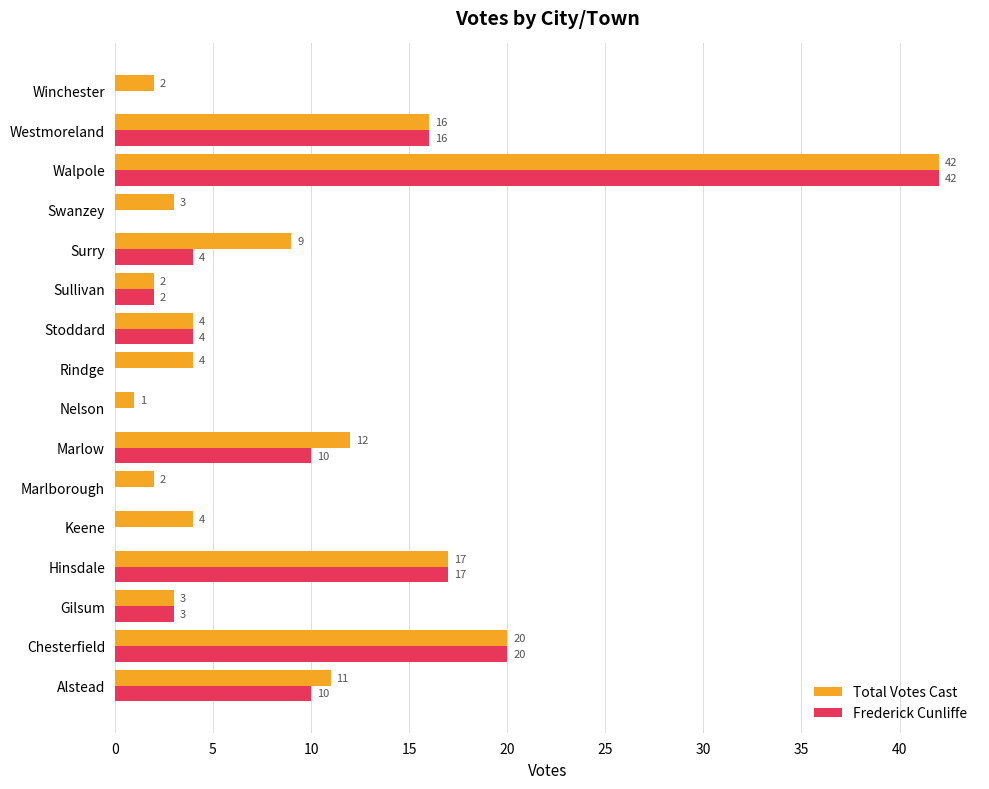

Is it true that Frederick Cunliffe equals 0 at Rindge?

True